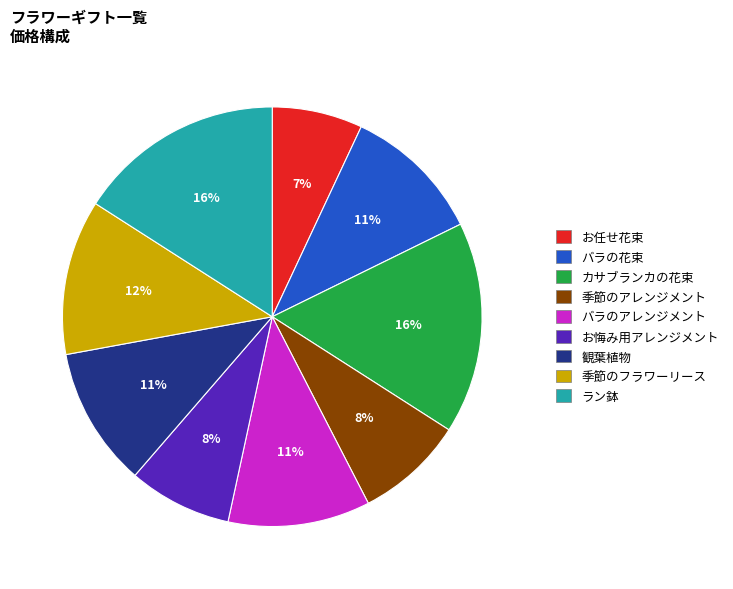

True or false: お悔み用アレンジメント accounts for 1% of the total.

False